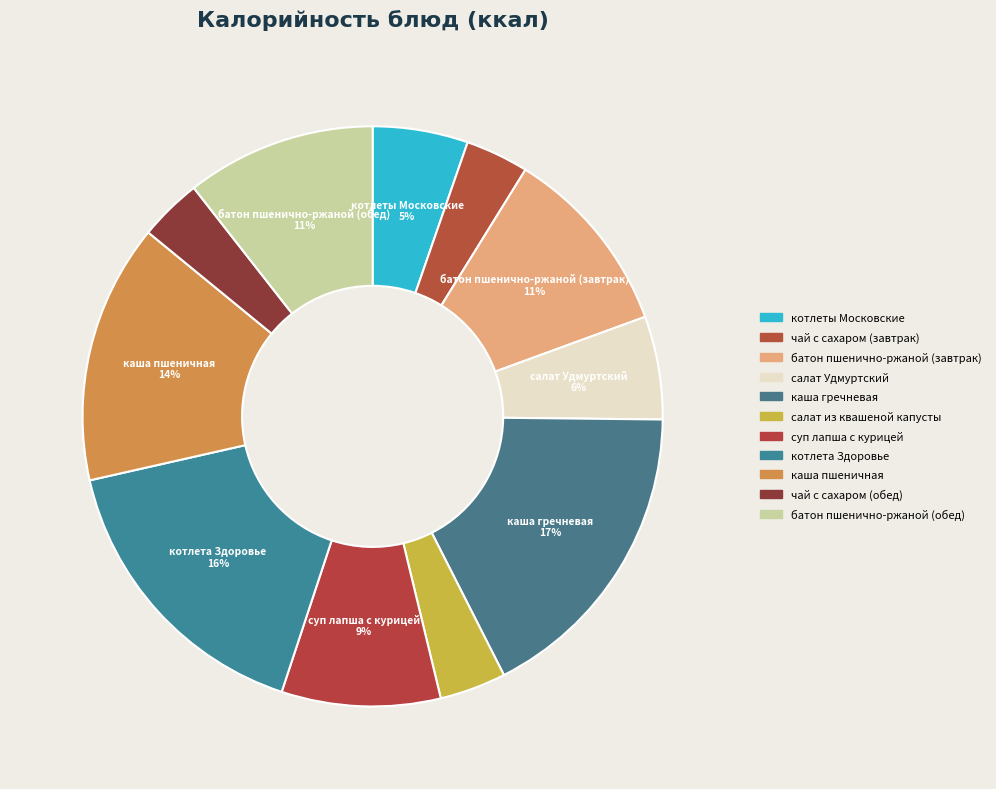

Which has a higher value, суп лапша с курицей or чай с сахаром (обед)?

суп лапша с курицей